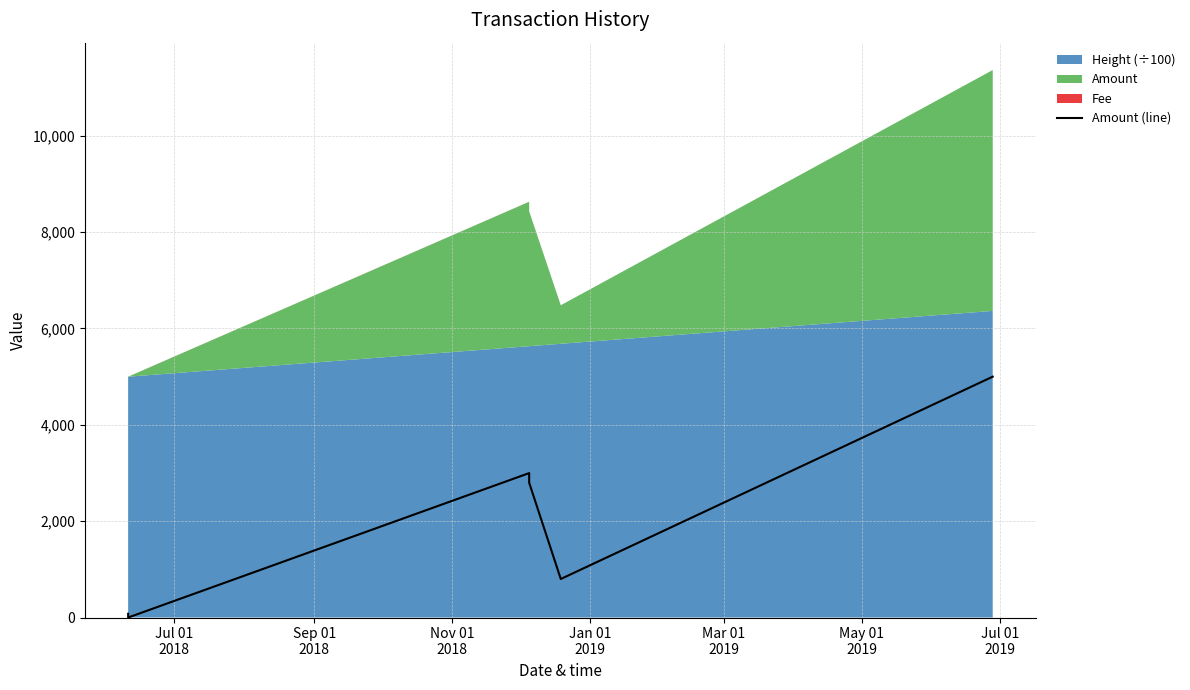

Does the chart display data point markers on the line(s)?

No